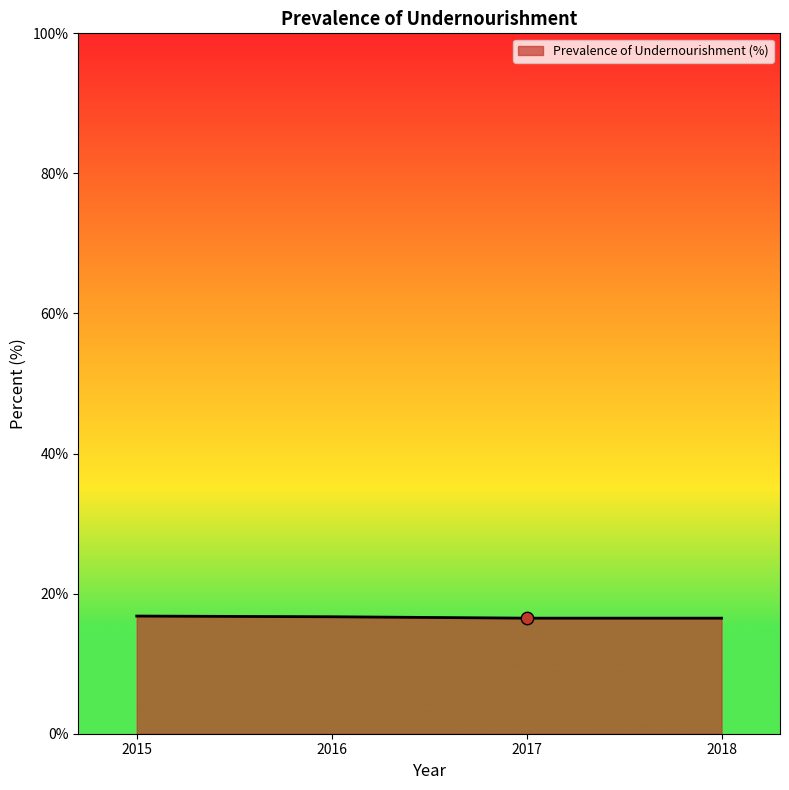

What is the change in value from 2015 to 2017?

-0.3